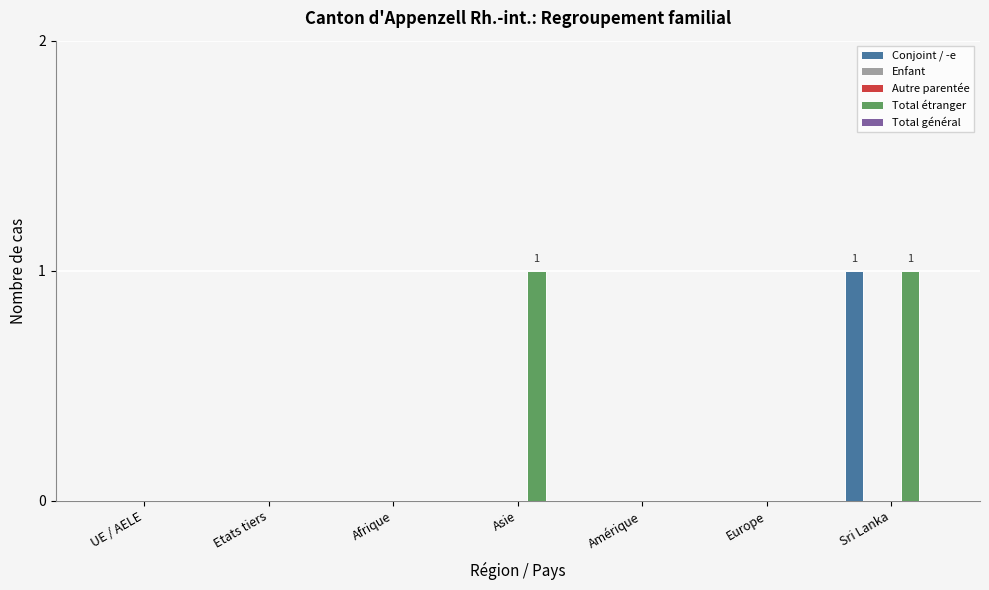

Does the chart contain any negative values?

No